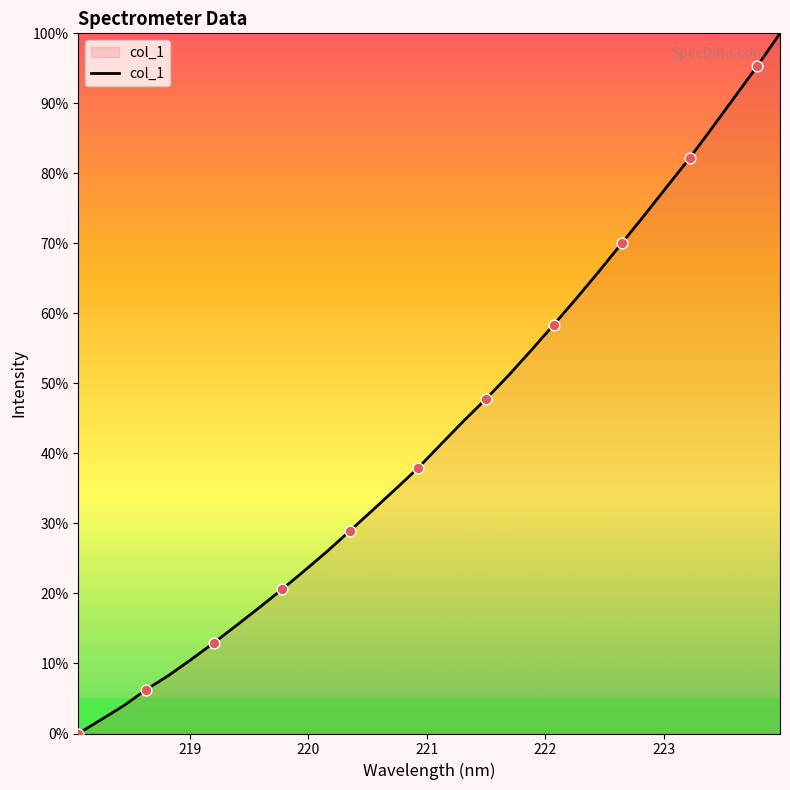

What is the greatest value displayed?

100.0